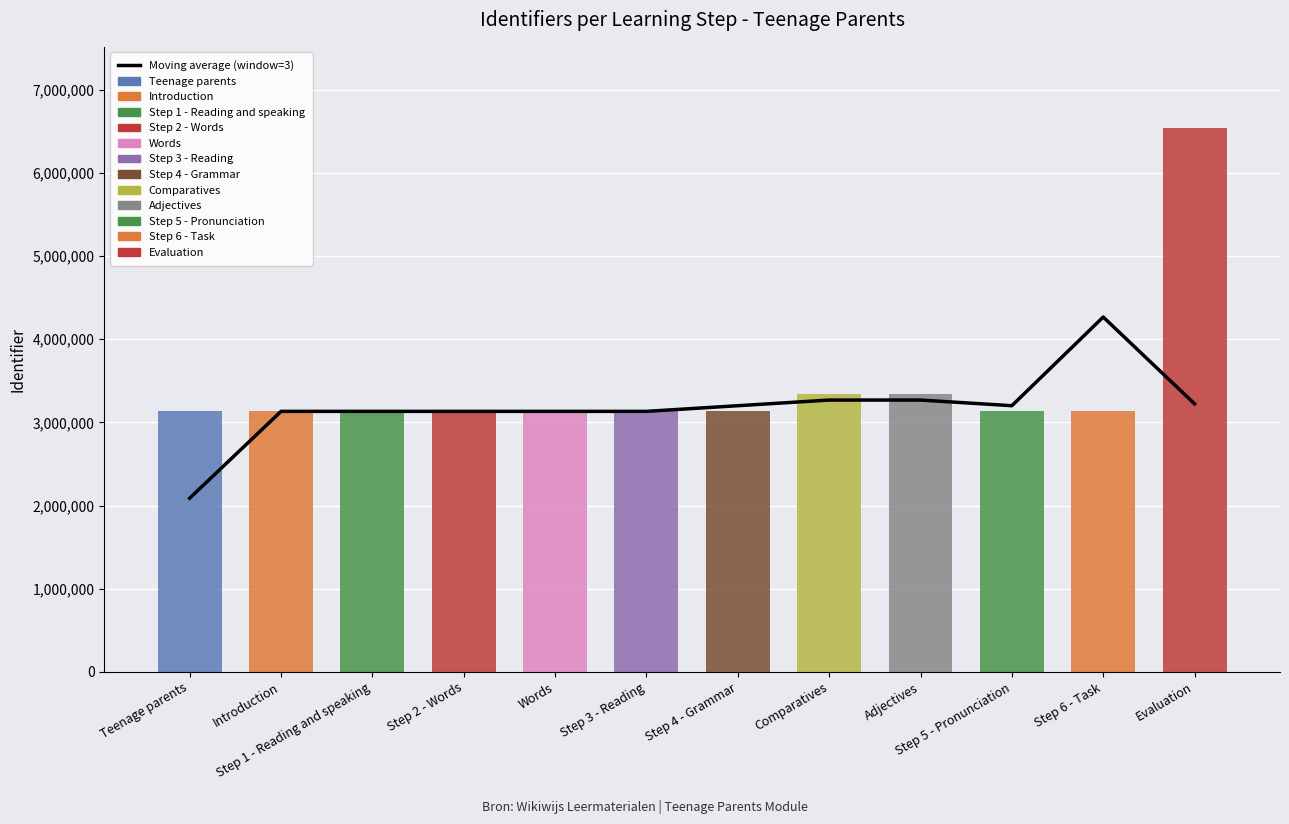

Which has a higher value, Step 2 - Words or Step 4 - Grammar?

Step 4 - Grammar